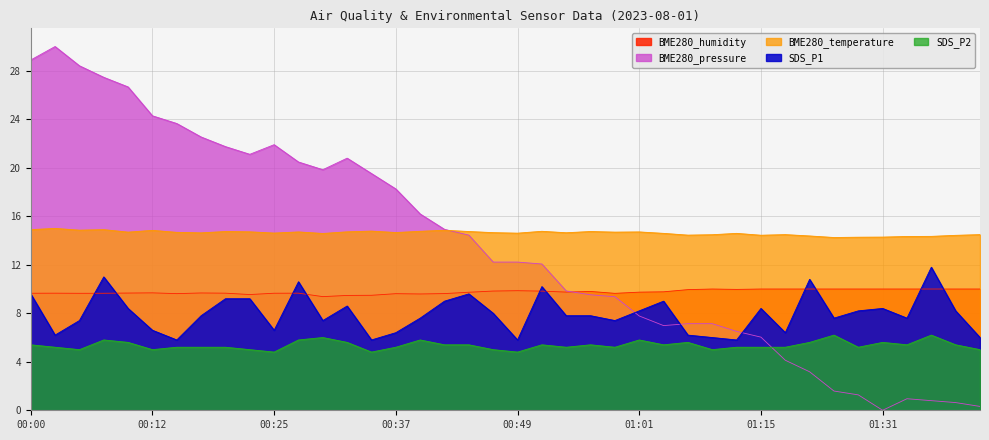

What is the total value across all series at 00:32?

59.2